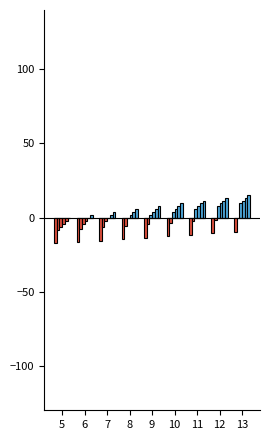

Which category has the lowest value in the col_3 series?

5